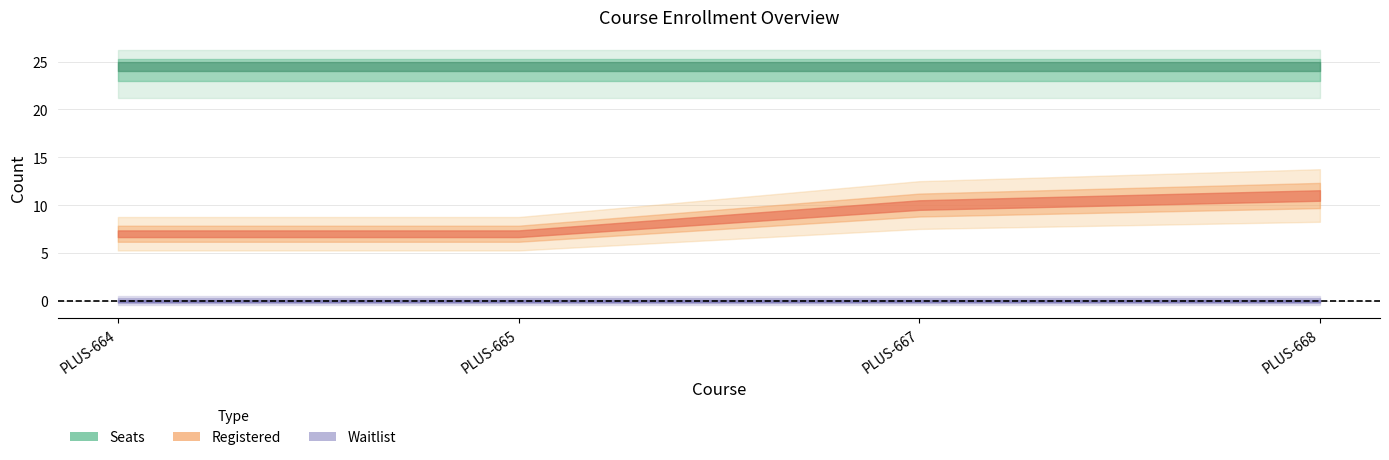

What is the maximum value for Registered?

11